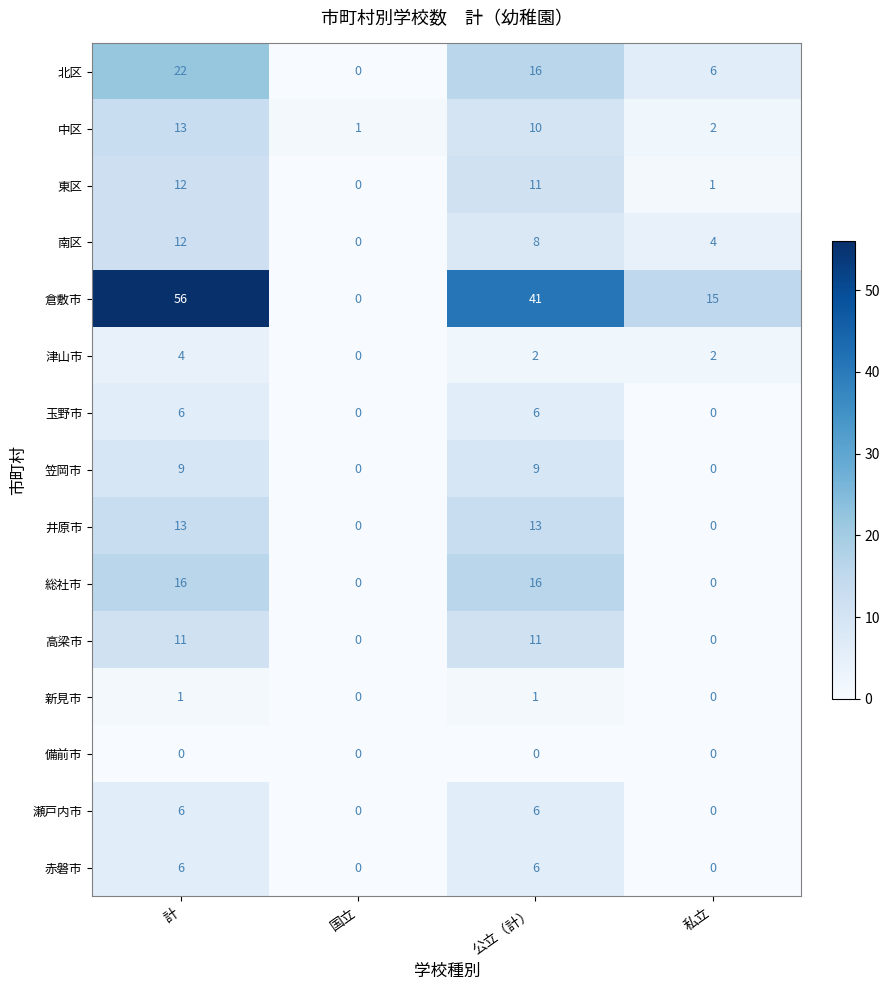

What is the sum of the 総社市 values at 国立 and 計?

16